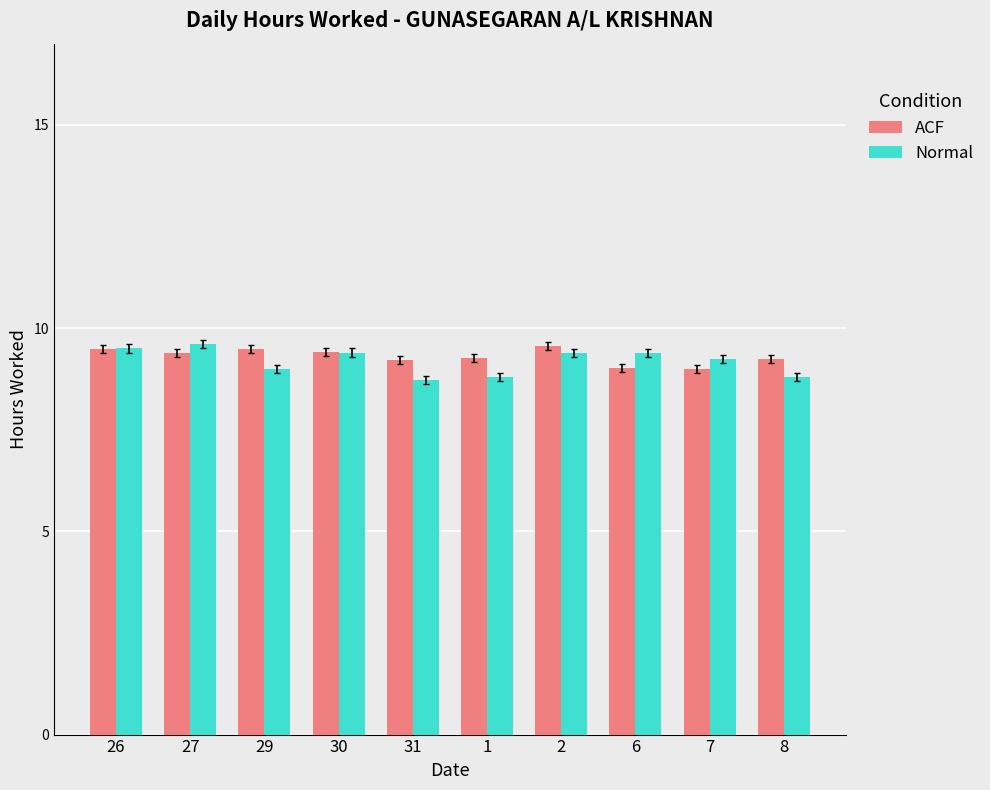

Is it true that Normal equals 13.9 at 1?

False